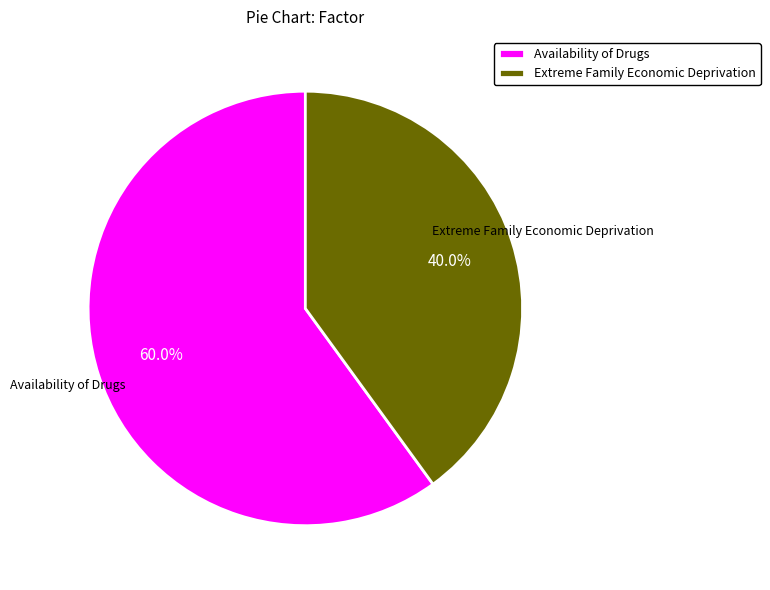

Count the number of slices in the pie.

2